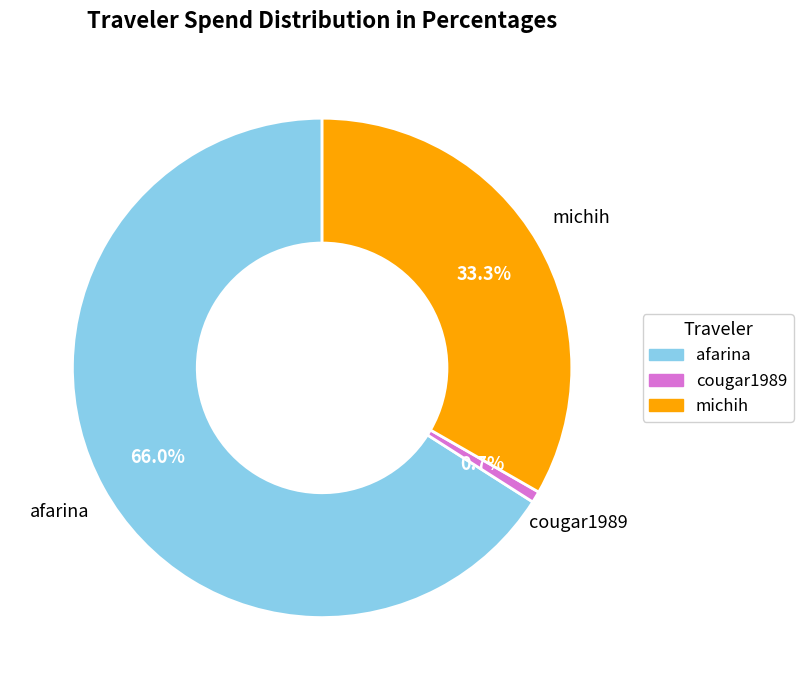

What is the ratio of the value at michih to the value at afarina?

0.5